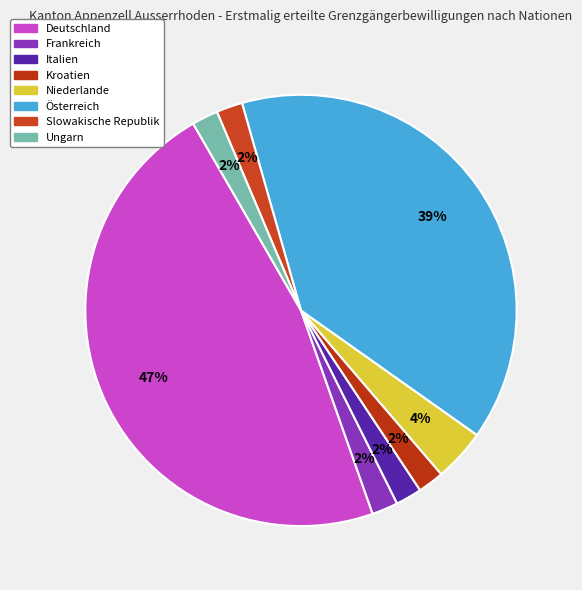

Combined, do Italien and Österreich account for over 50%?

No